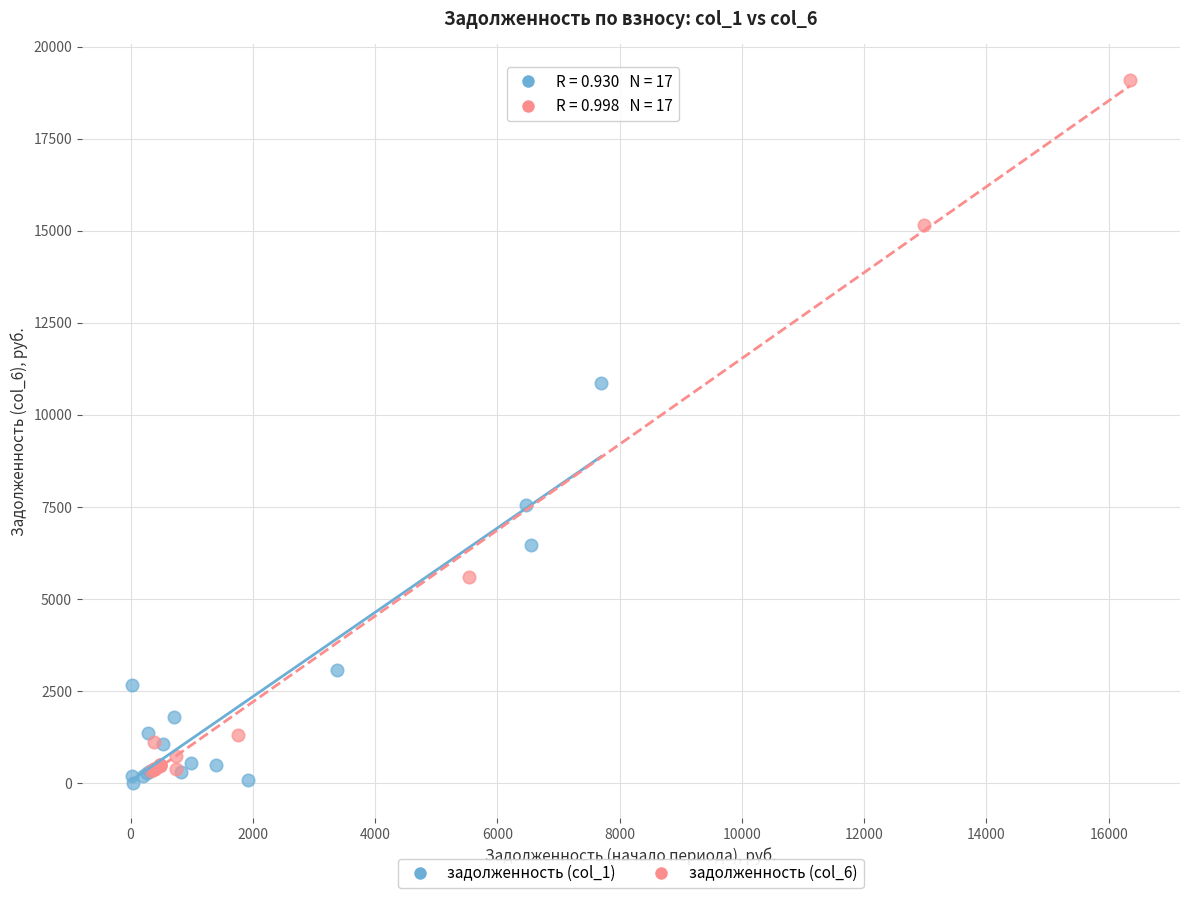

Which series contains the highest Y value?

задолженность (col_6)